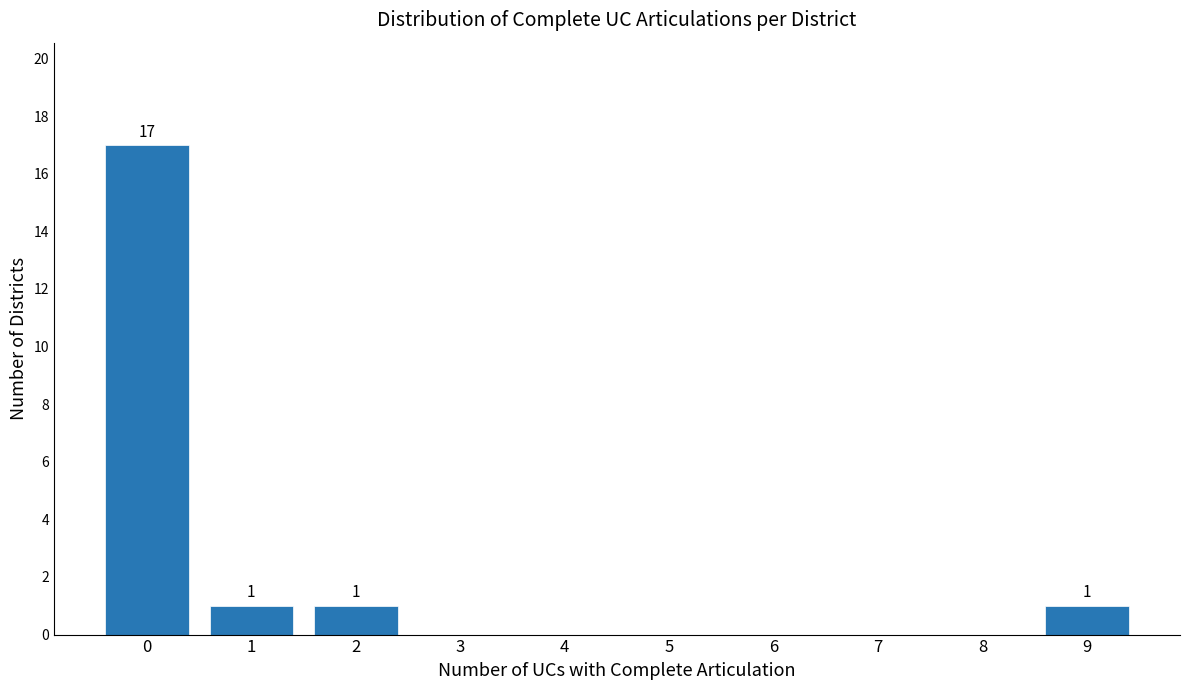

Reading left to right, what are all the values shown in this chart?

0=17	1=1	2=1	3=0	4=0	5=0	6=0	7=0	8=0	9=1